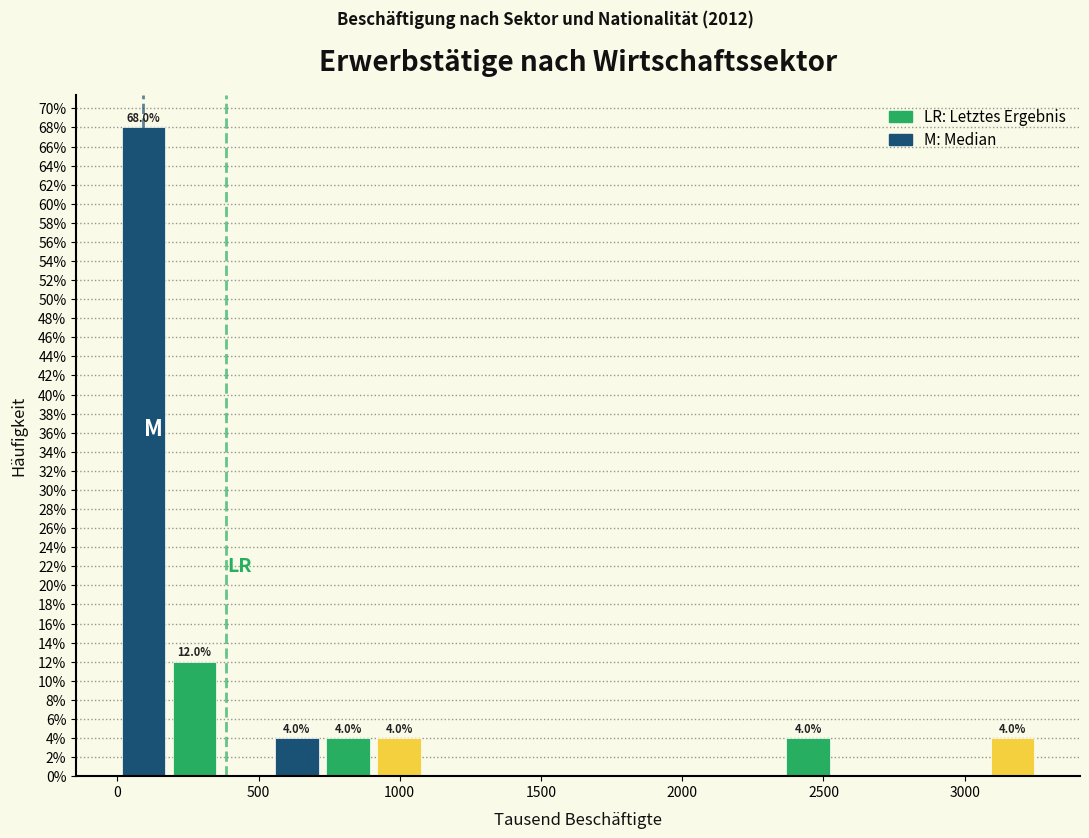

Around what value on the x-axis is the tallest bar? Give the approximate position of its centre, as read against the axis.

100